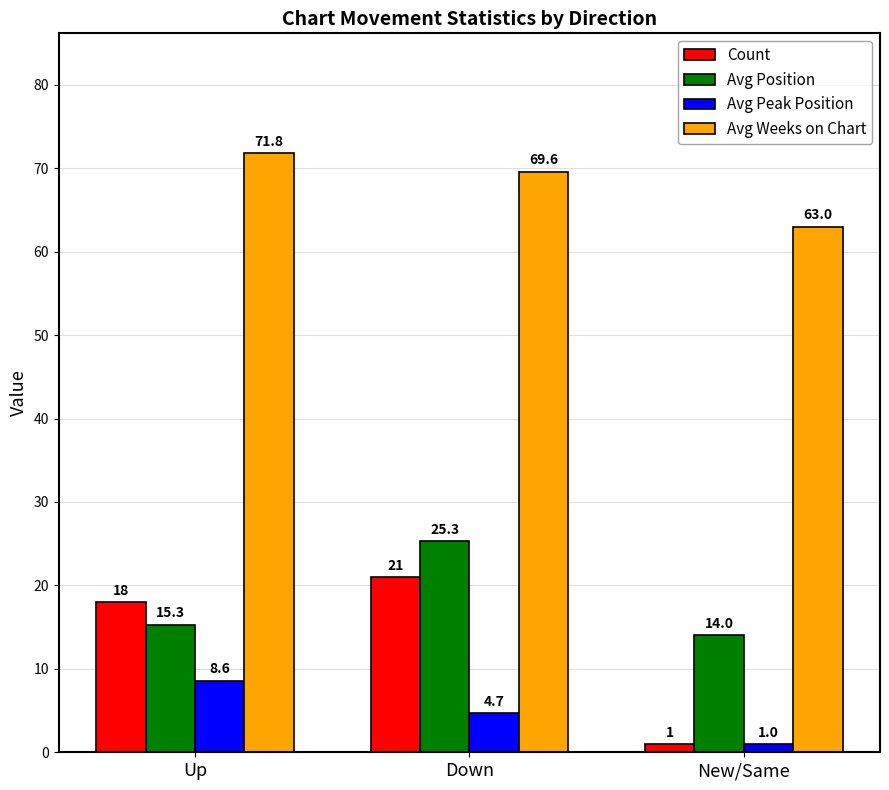

At which category is the sum across all series the highest?

Down